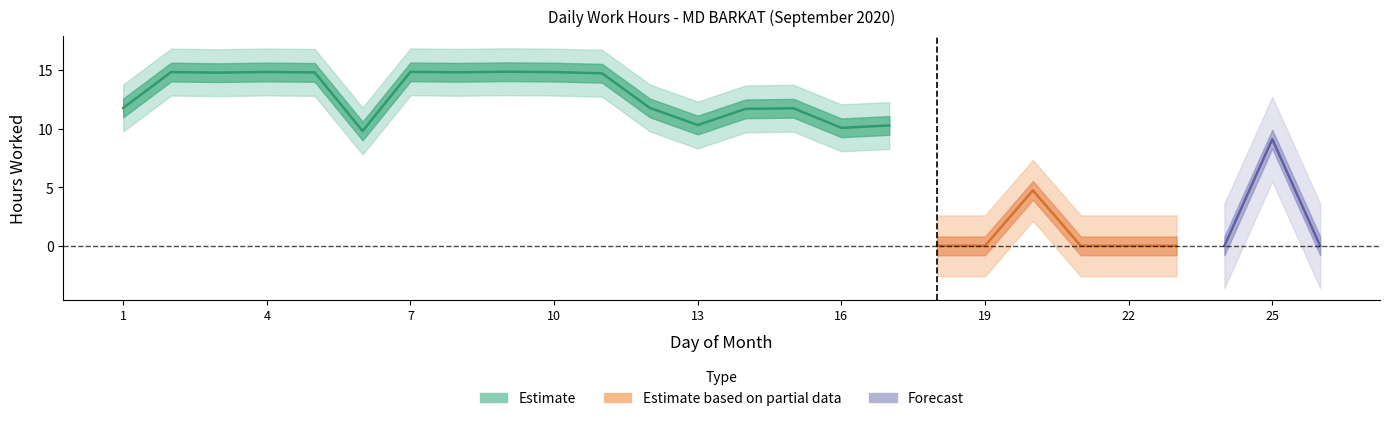

What is the maximum value shown in the chart?

14.9